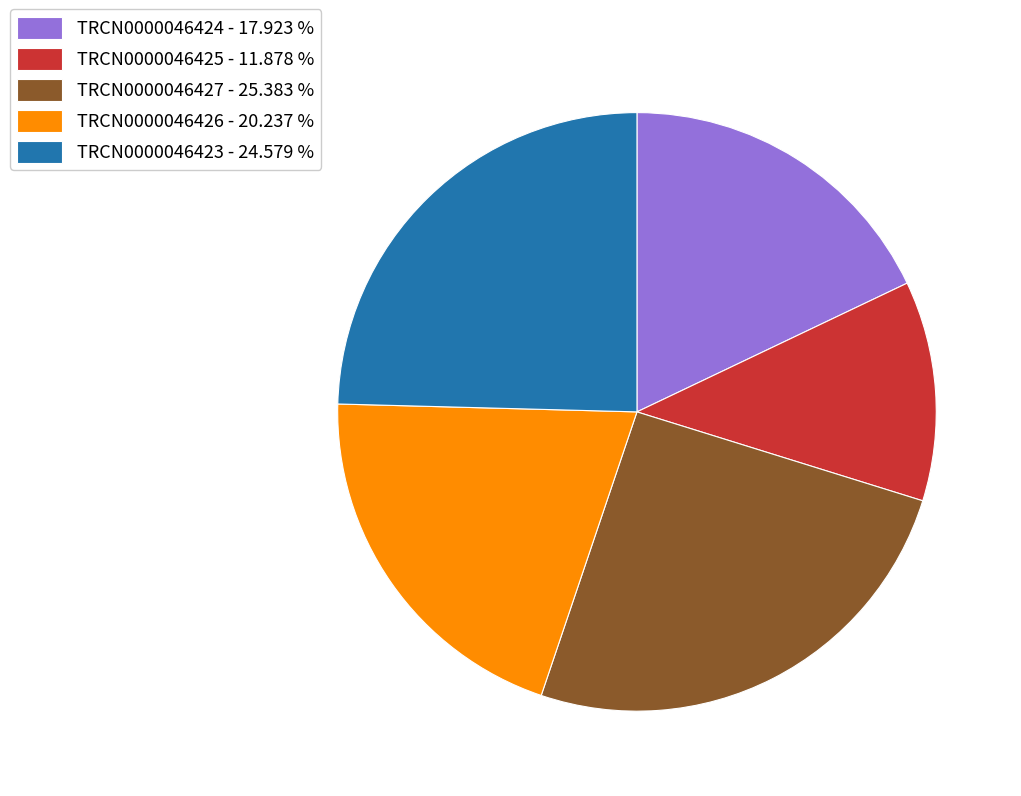

Which category has the biggest portion of the pie?

TRCN0000046427